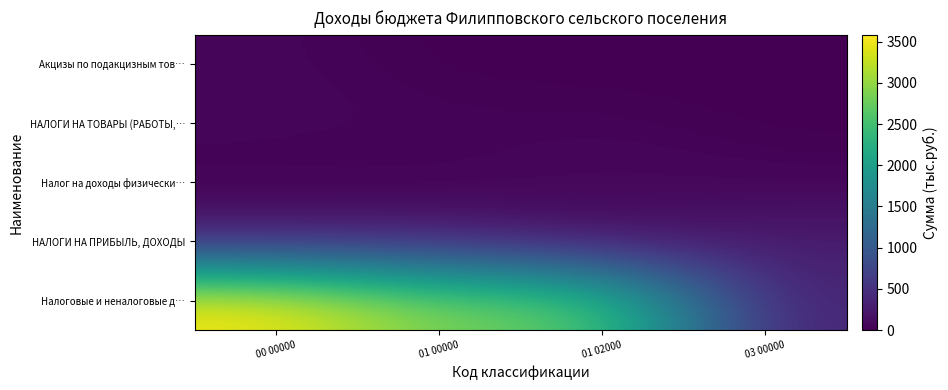

At how many categories does at least one series exceed 1182?

3